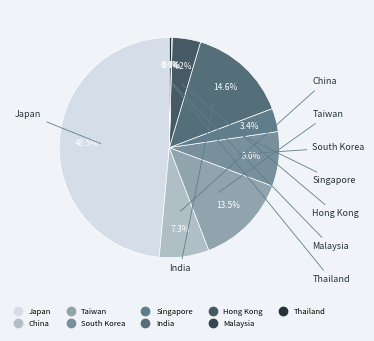

To the nearest percent, what is the combined percentage of Hong Kong and Thailand?

5%